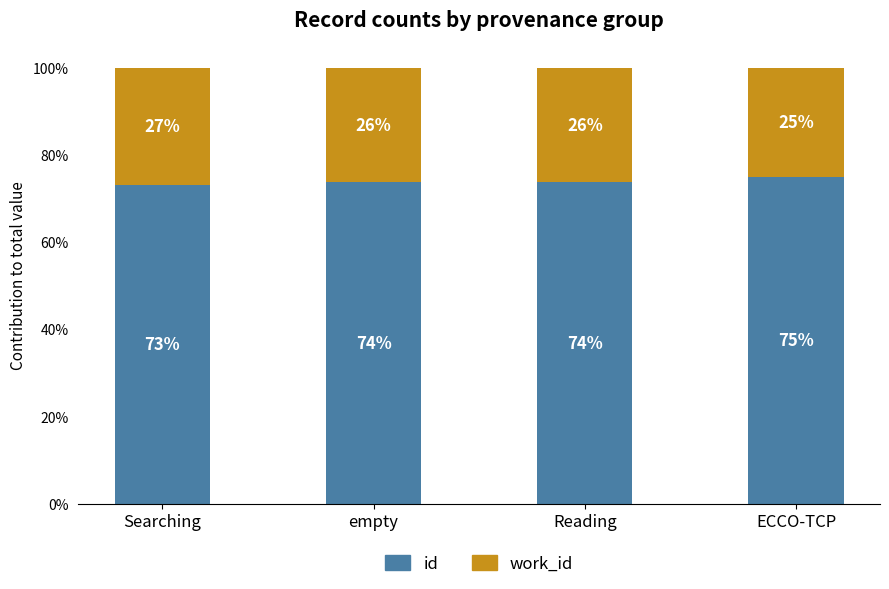

At which label does id reach its peak?

ECCO-TCP